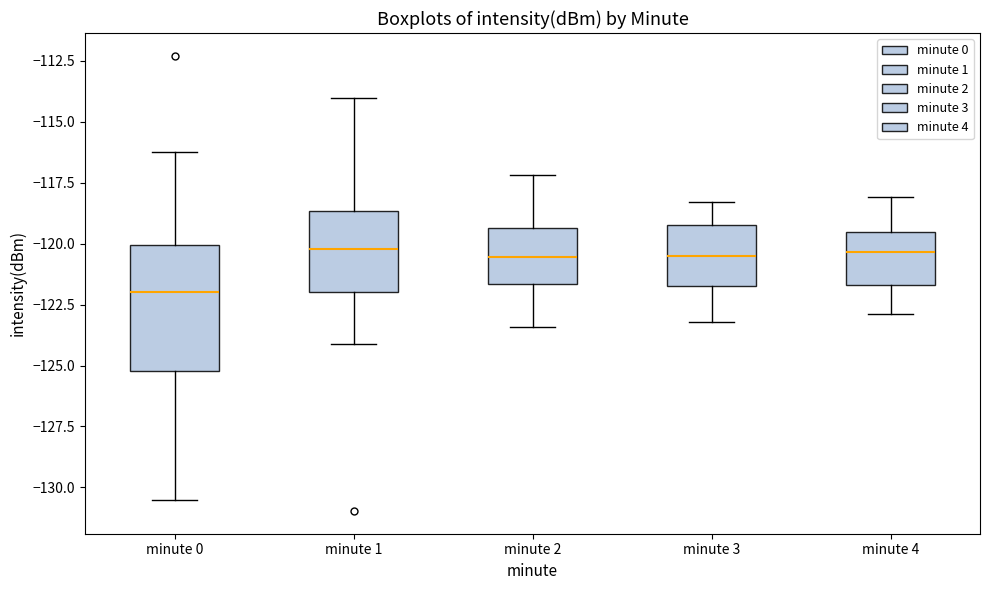

Reading left to right, read every box against the y-axis: the position of its median line, the range the box covers, and the ends of its whiskers. The values are not printed on the chart, so give them approximately, as read against the axis.

minute 0: median -122.0, box -125.0 to -120.0, whiskers -130.5 to -116.0
minute 1: median -120.0, box -122.0 to -118.5, whiskers -124.0 to -114.0
minute 2: median -120.5, box -121.5 to -119.5, whiskers -123.5 to -117.0
minute 3: median -120.5, box -121.5 to -119.0, whiskers -123.0 to -118.5
minute 4: median -120.5, box -121.5 to -119.5, whiskers -123.0 to -118.0